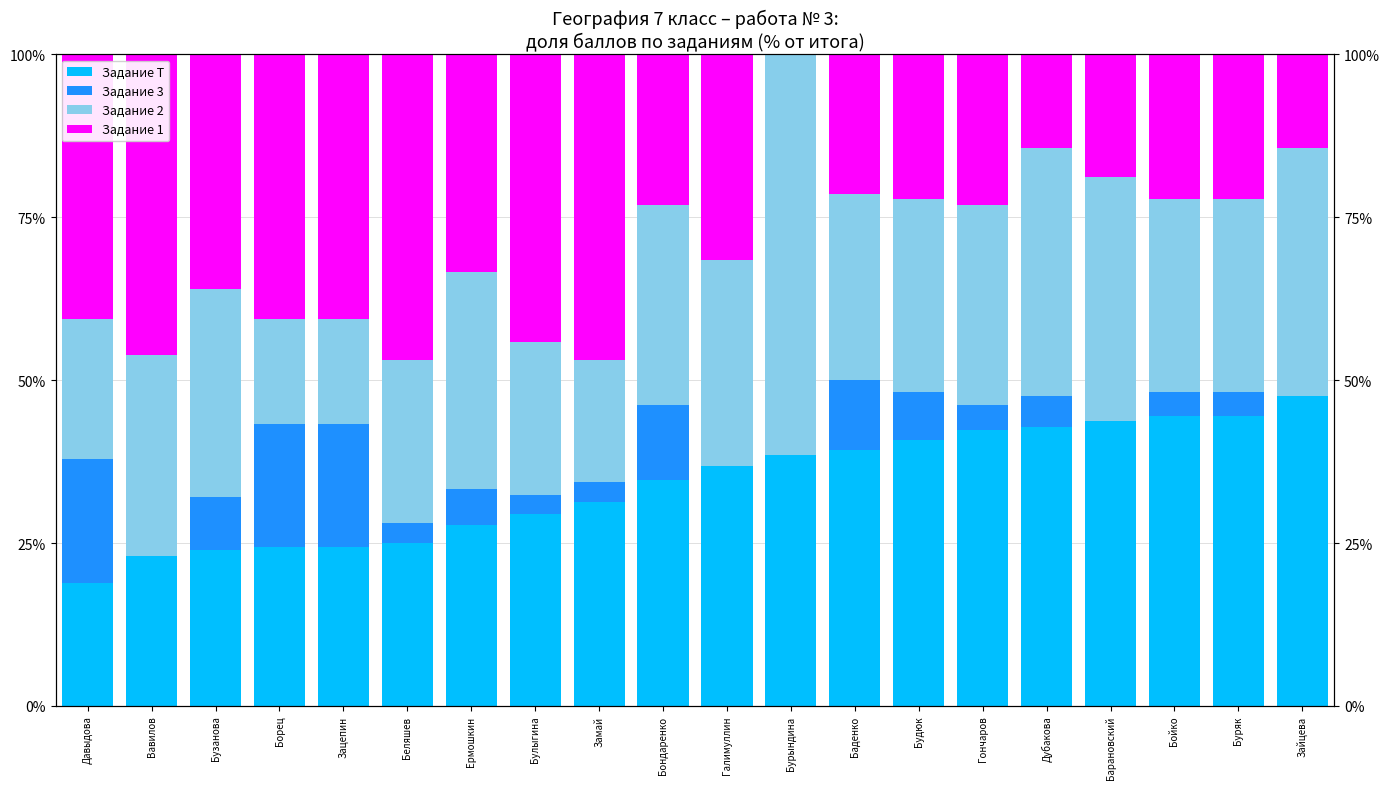

How many values in the Задание Т series exceed 36?

10